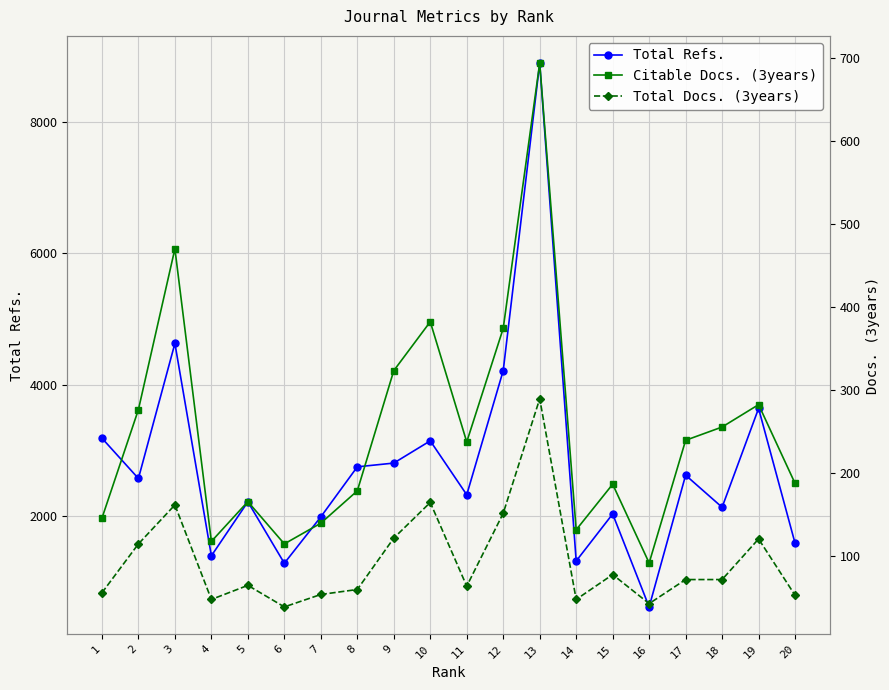

Which category has the highest value in the Citable Docs. (3years) series?

13